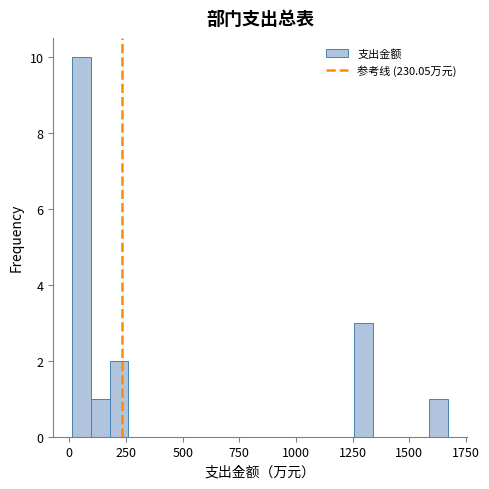

Around what value on the x-axis is the tallest bar? Give the approximate position of its centre, as read against the axis.

50